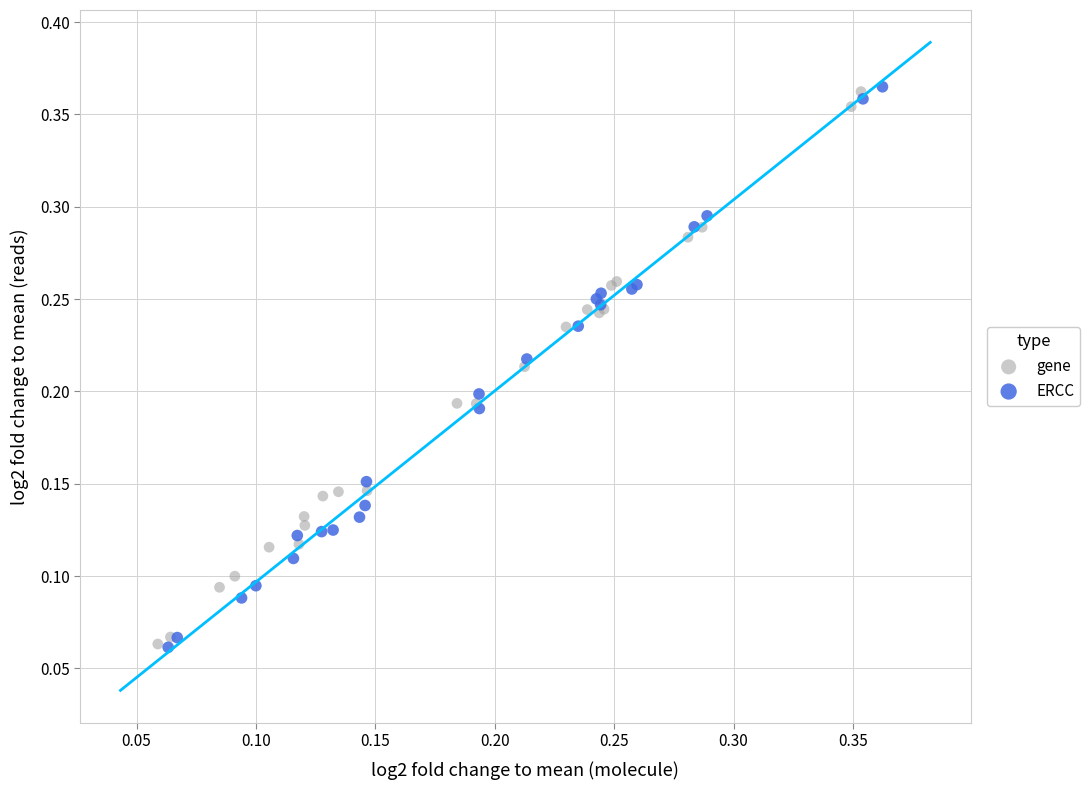

Which series has the largest Y range (max minus min)?

ERCC